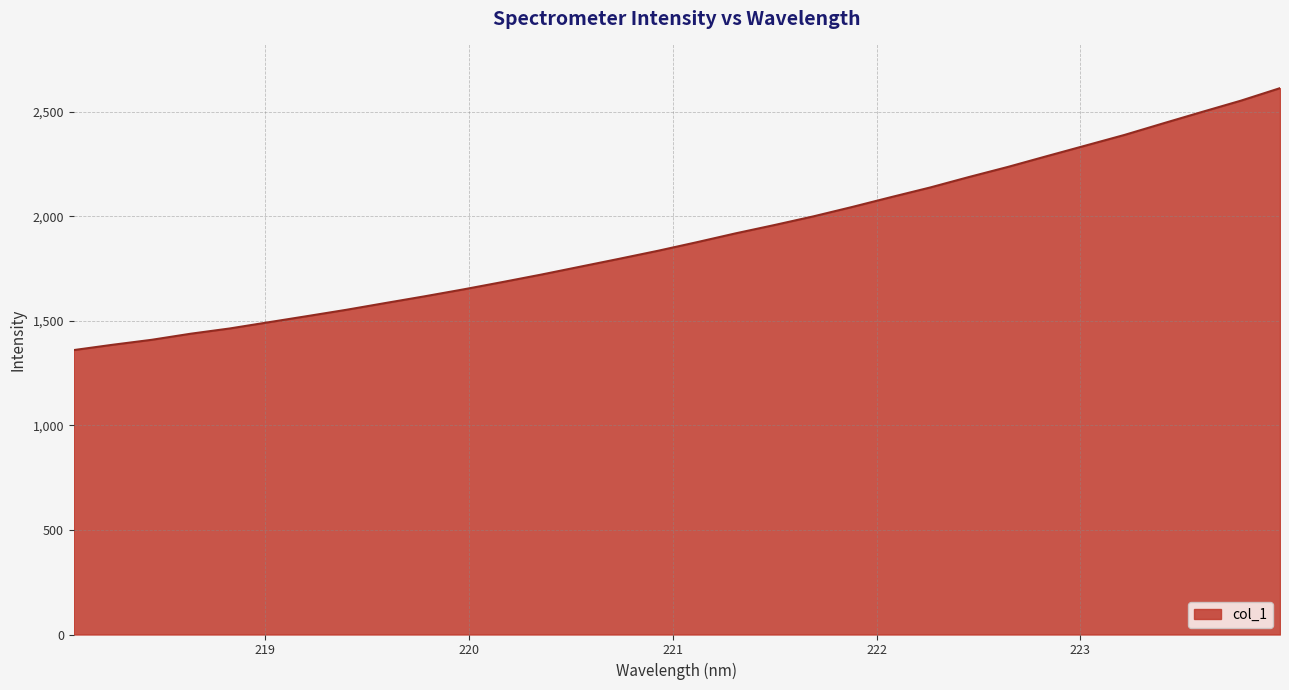

True or false: the data has more than 1 interior local peaks.

False